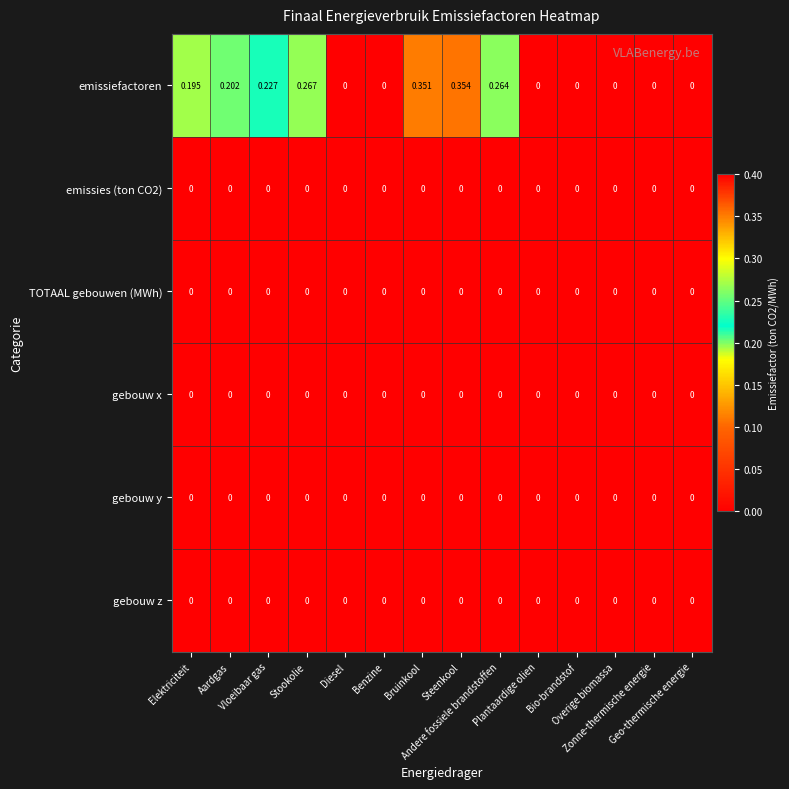

Which series has the widest spread of values?

emissiefactoren